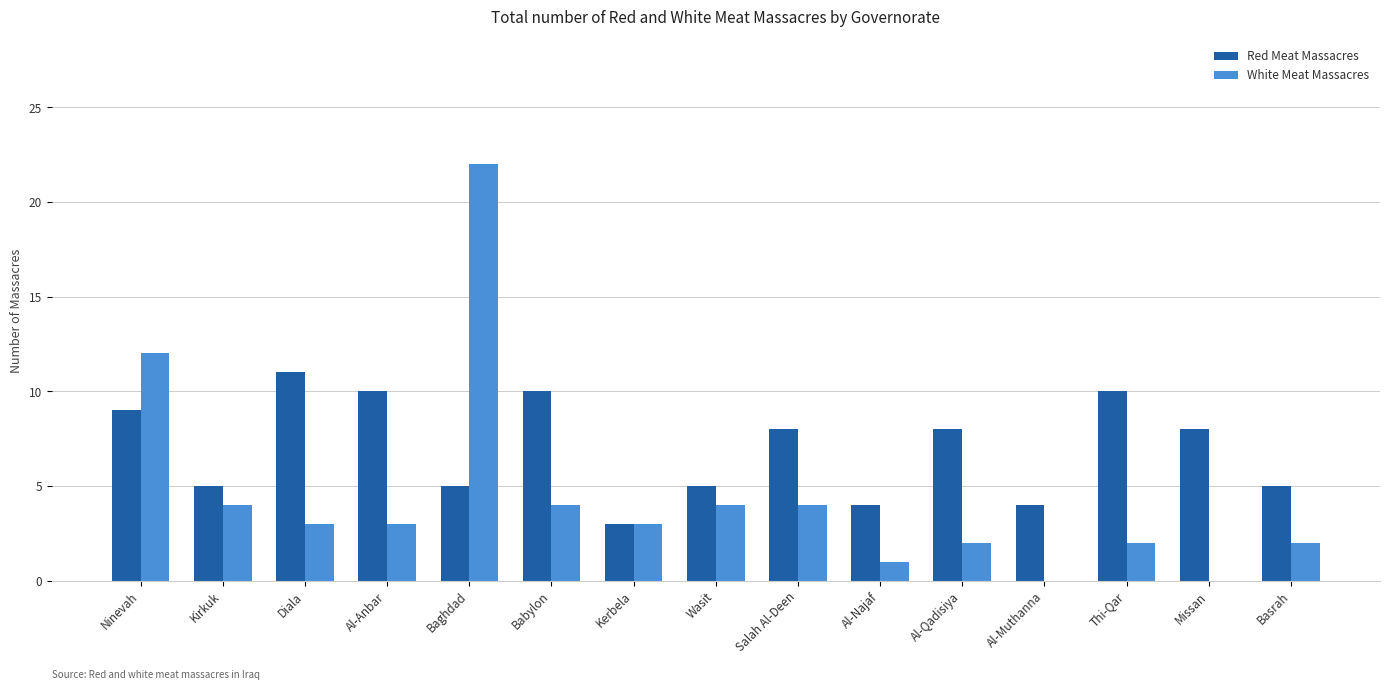

What is the maximum value for White Meat Massacres?

22